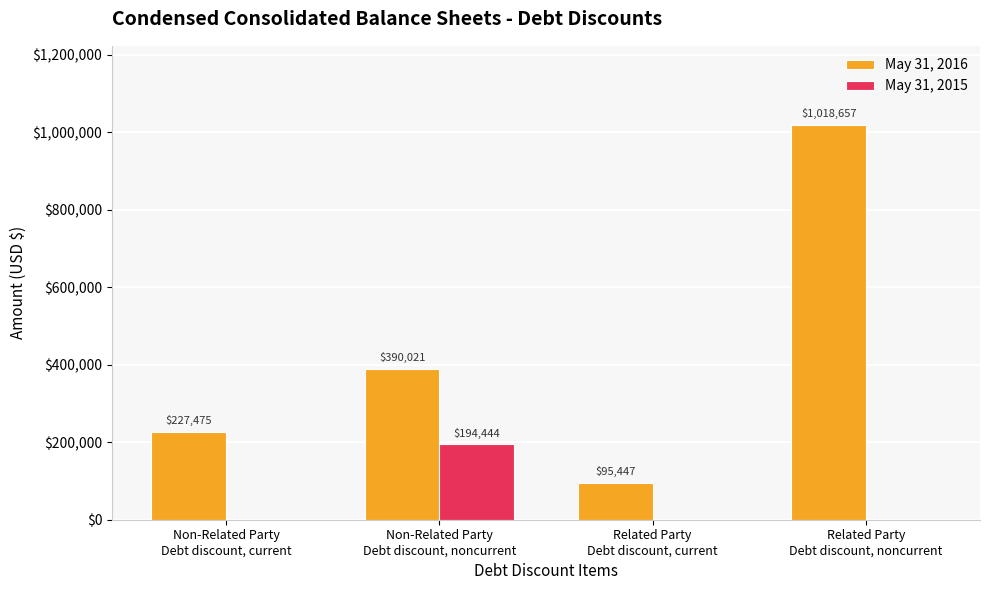

How many data points does each series have?

4